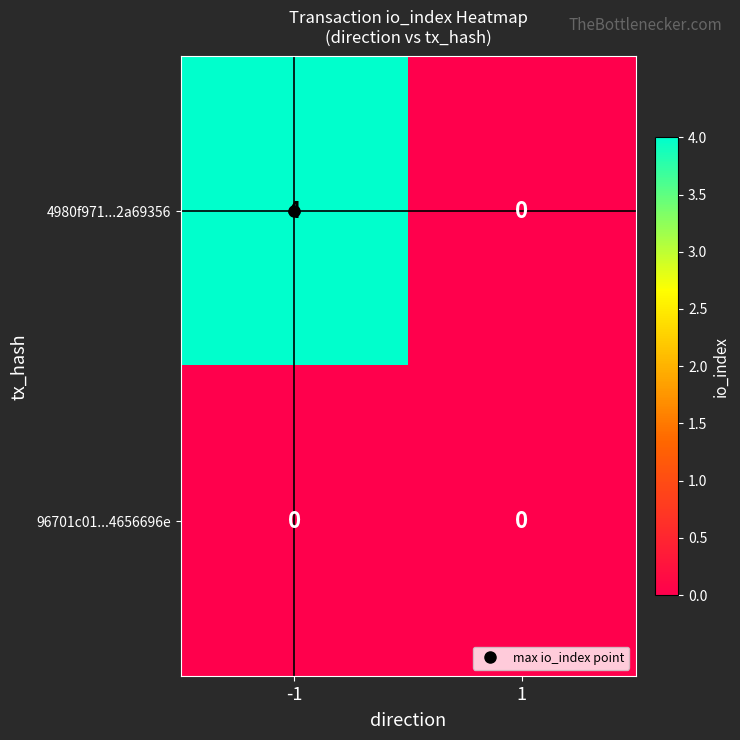

At how many categories does at least one series exceed 2?

1